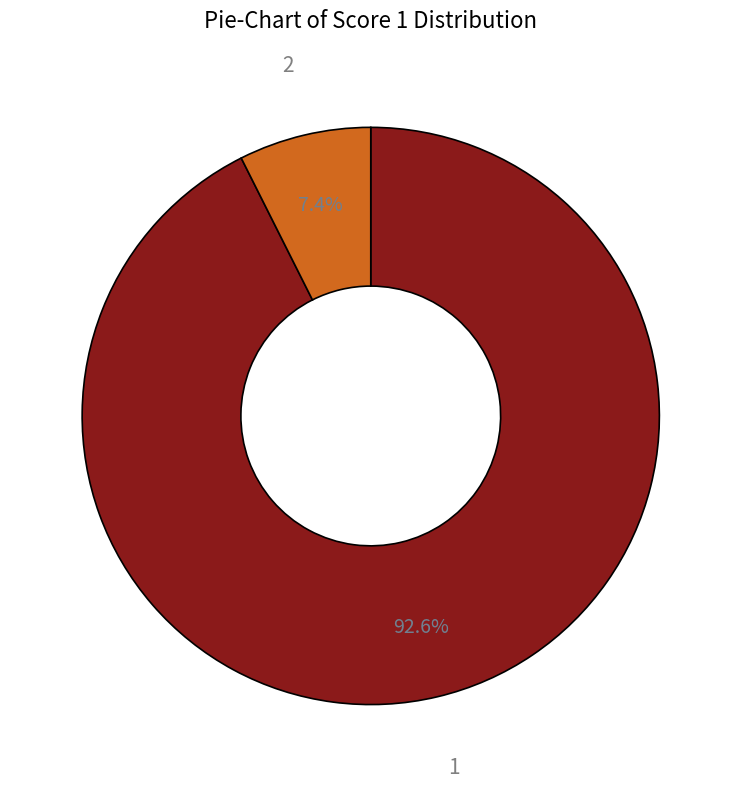

Is there a majority slice in this chart?

Yes